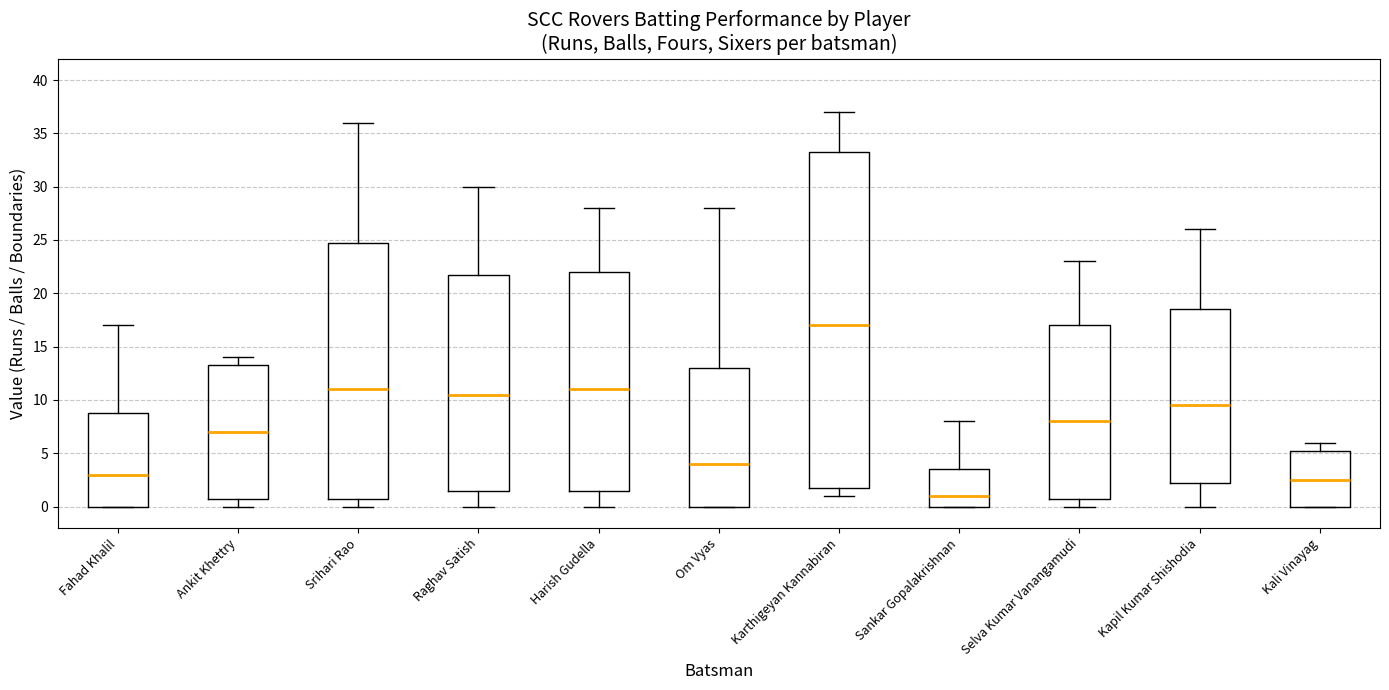

Which box's median line is the lowest?

Sankar Gopalakrishnan